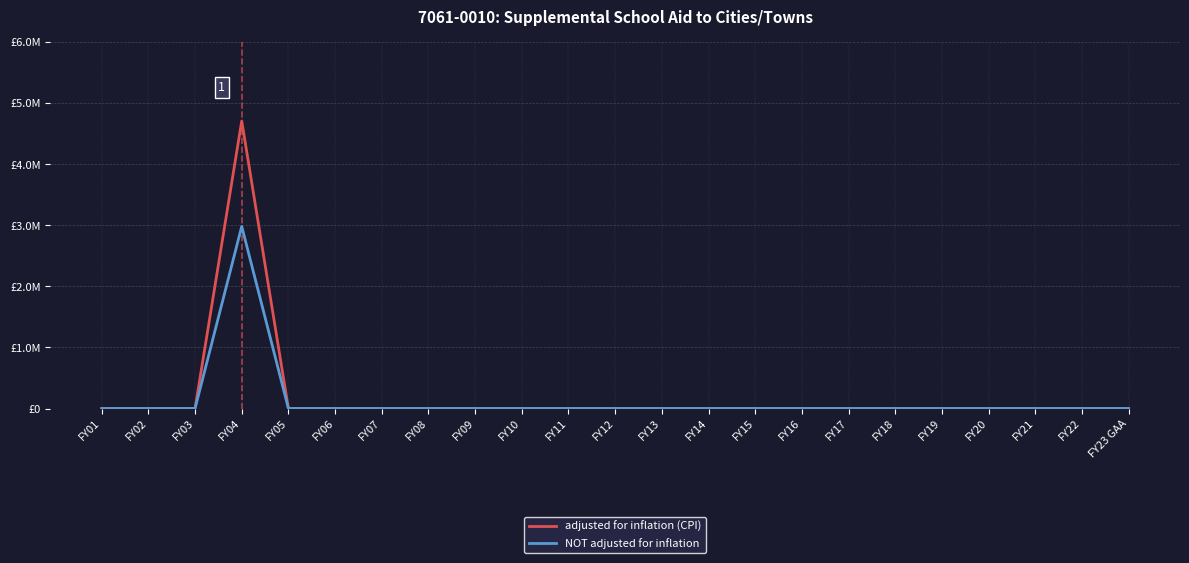

What is the label of the 12th point from the left?

FY12